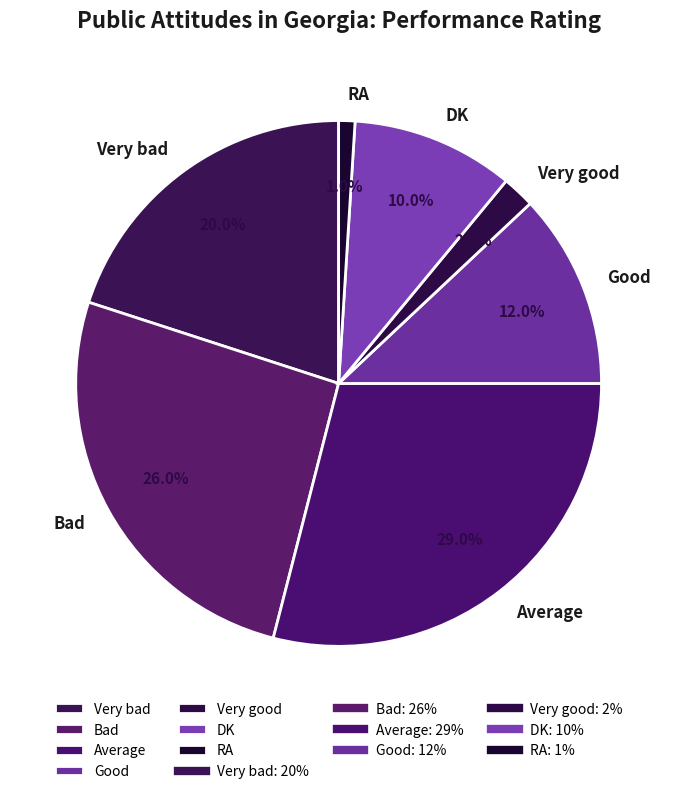

Count the number of slices in the pie.

7